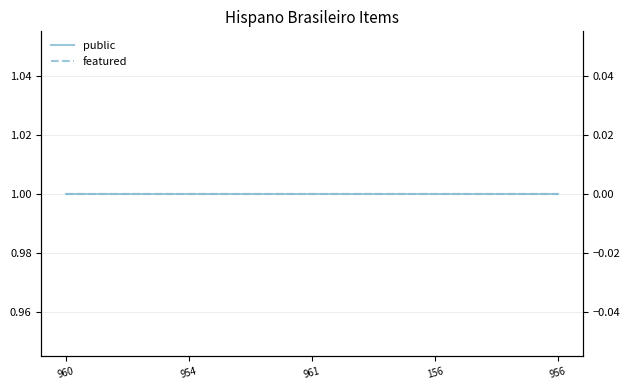

How many lines are shown in the chart?

2